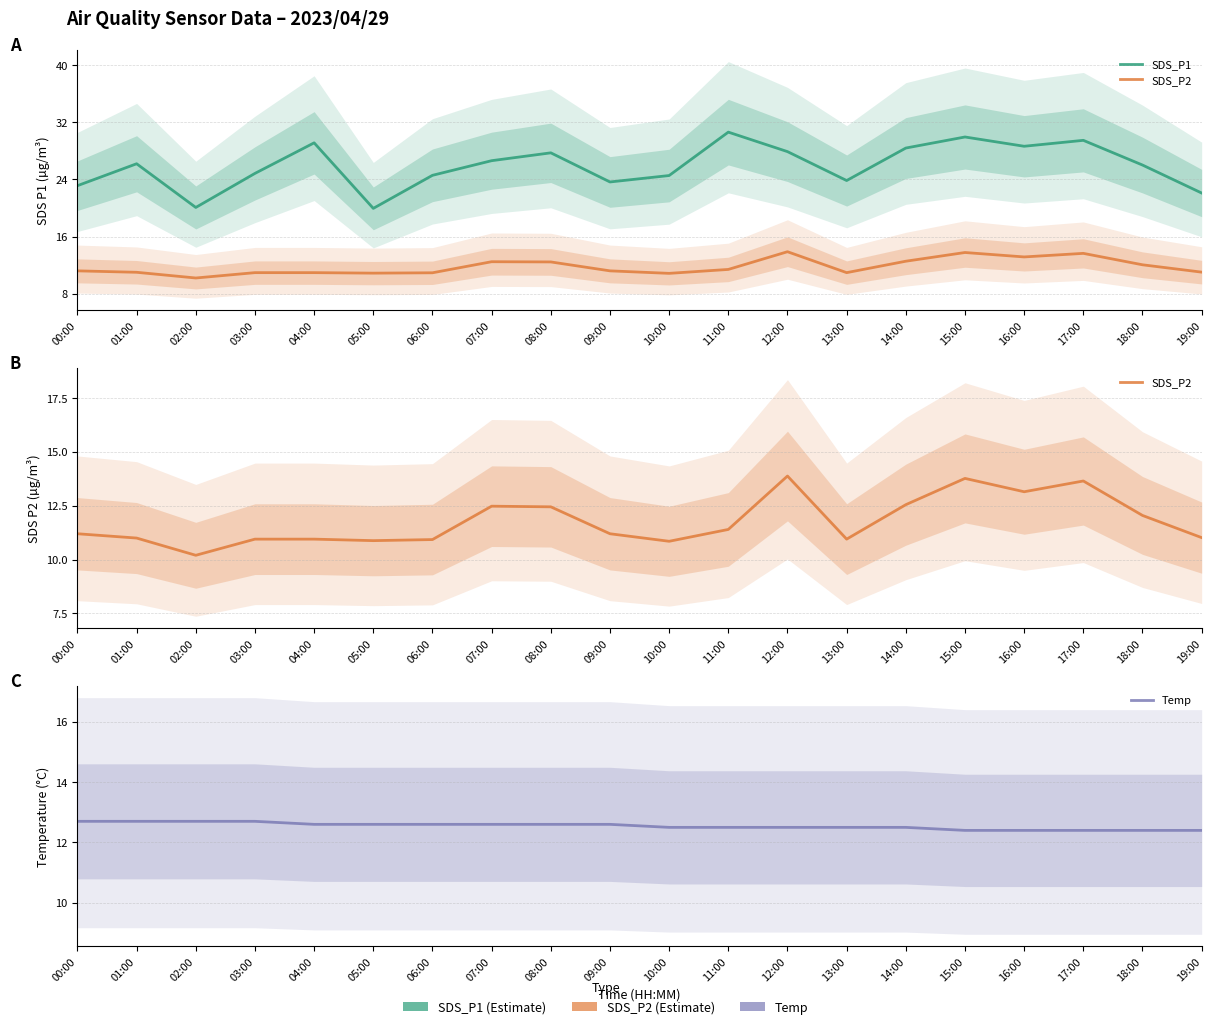

What is the smallest value displayed?

10.2